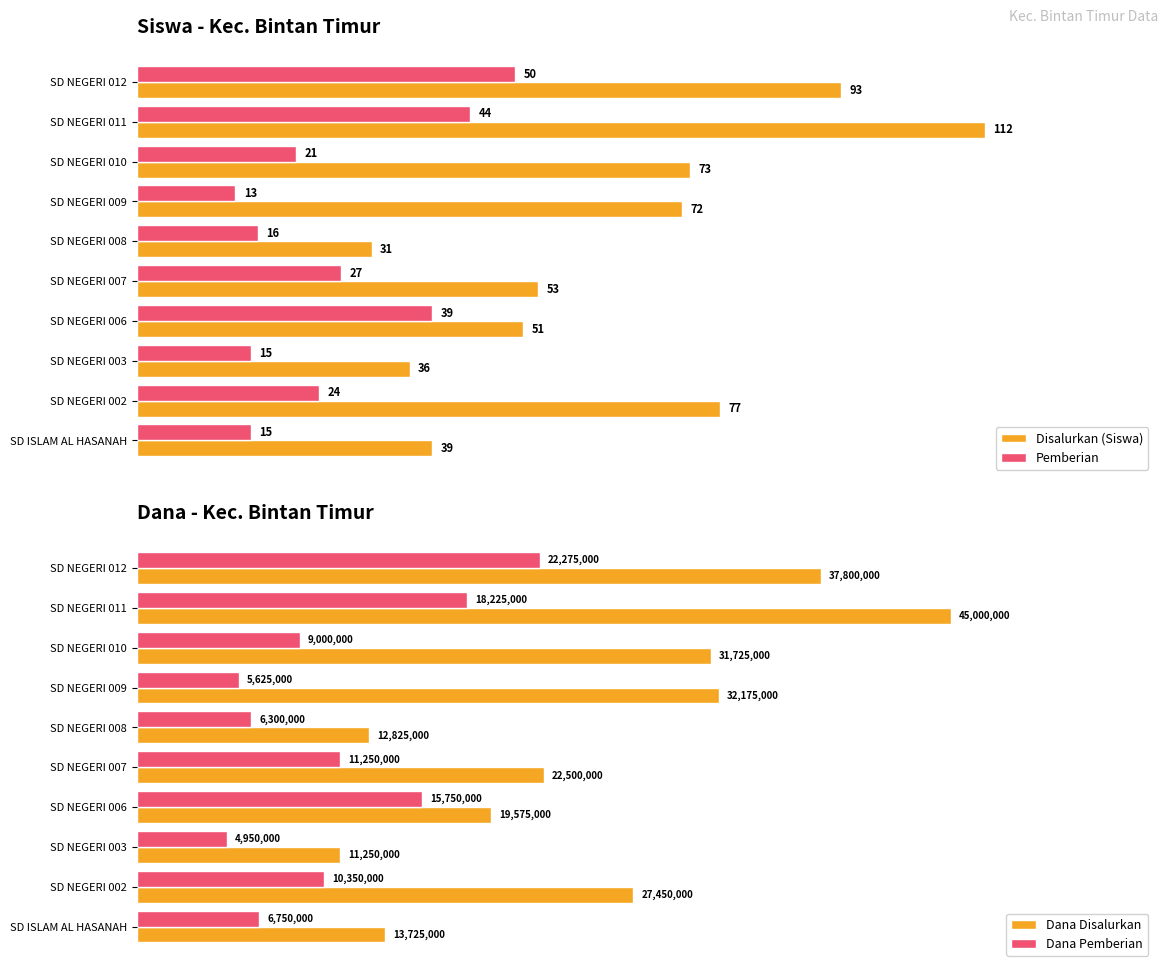

Is the value of Disalurkan (Siswa) at SD NEGERI 002 greater than the value of Pemberian at SD NEGERI 002?

Yes